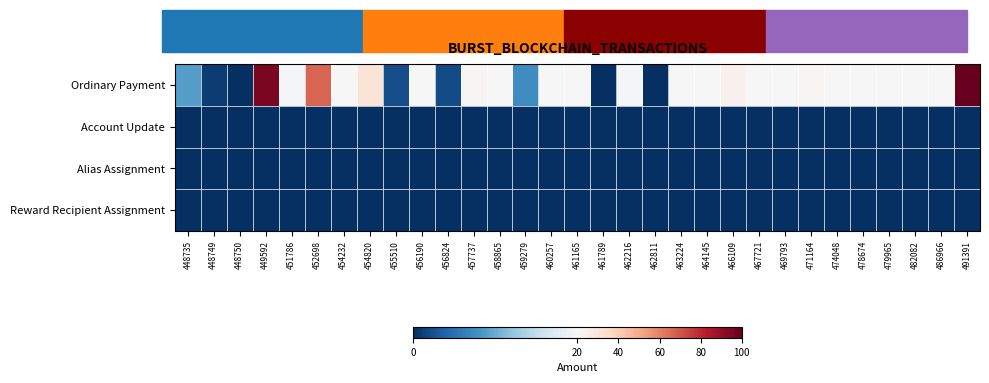

Reading left to right, list all the values displayed in this chart.

Ordinary Payment: 448735=9.0	448749=1.0	448750=0.0	449592=95.2	451786=19.6	452698=66.6	454232=20.1	454820=30.1	455510=2.3	456190=20.5	456824=2.0	457737=20.6	458865=20.3	459279=7.5	460257=20.0	461165=20.4	461789=0.0	462216=19.8	462811=0.0	463224=20.2	464145=20.0	466109=23.4	467721=20.3	469793=20.3	471164=20.8	474048=20.0	478674=20.0	479965=20.0	482082=20.1	486966=20.1	491391=593.3
Account Update: 448735=0.0	448749=0.0	448750=0.0	449592=0.0	451786=0.0	452698=0.0	454232=0.0	454820=0.0	455510=0.0	456190=0.0	456824=0.0	457737=0.0	458865=0.0	459279=0.0	460257=0.0	461165=0.0	461789=0.0	462216=0.0	462811=0.0	463224=0.0	464145=0.0	466109=0.0	467721=0.0	469793=0.0	471164=0.0	474048=0.0	478674=0.0	479965=0.0	482082=0.0	486966=0.0	491391=0.0
Alias Assignment: 448735=0.0	448749=0.0	448750=0.0	449592=0.0	451786=0.0	452698=0.0	454232=0.0	454820=0.0	455510=0.0	456190=0.0	456824=0.0	457737=0.0	458865=0.0	459279=0.0	460257=0.0	461165=0.0	461789=0.0	462216=0.0	462811=0.0	463224=0.0	464145=0.0	466109=0.0	467721=0.0	469793=0.0	471164=0.0	474048=0.0	478674=0.0	479965=0.0	482082=0.0	486966=0.0	491391=0.0
Reward Recipient Assignment: 448735=0.0	448749=0.0	448750=0.0	449592=0.0	451786=0.0	452698=0.0	454232=0.0	454820=0.0	455510=0.0	456190=0.0	456824=0.0	457737=0.0	458865=0.0	459279=0.0	460257=0.0	461165=0.0	461789=0.0	462216=0.0	462811=0.0	463224=0.0	464145=0.0	466109=0.0	467721=0.0	469793=0.0	471164=0.0	474048=0.0	478674=0.0	479965=0.0	482082=0.0	486966=0.0	491391=0.0